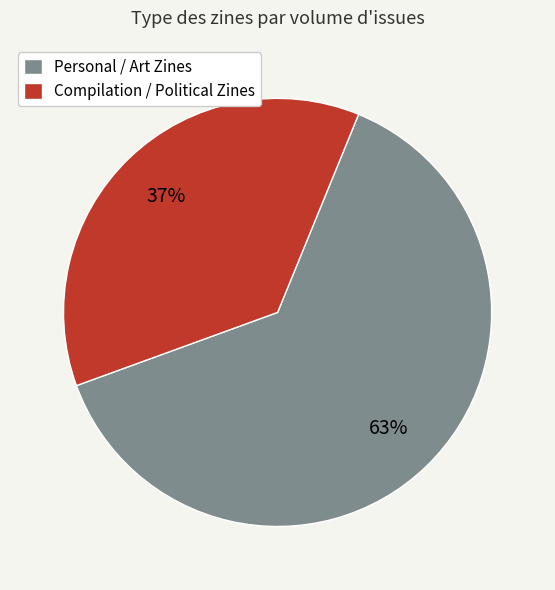

True or false: Personal / Art Zines accounts for 72% of the total.

False